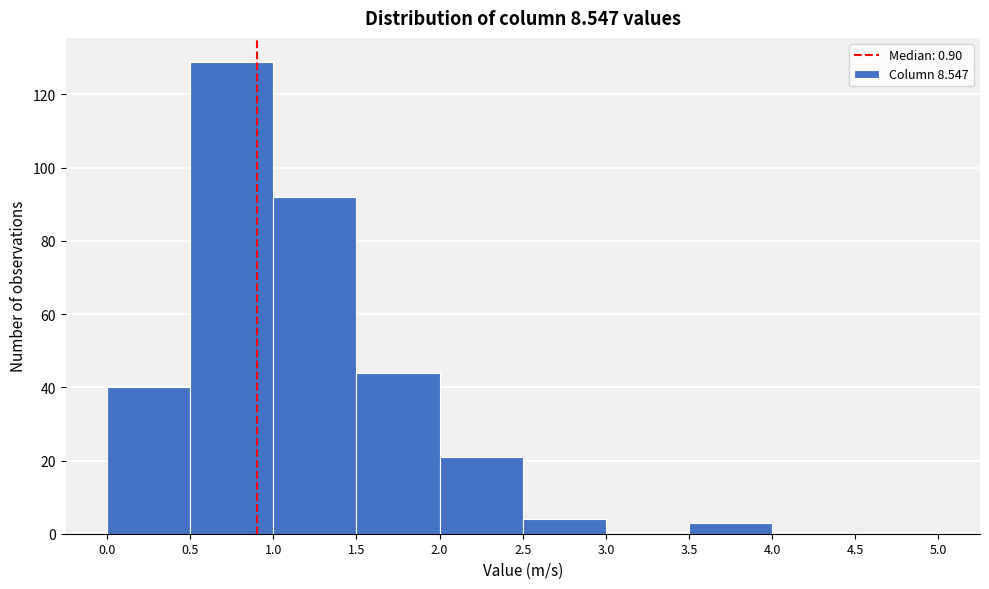

How tall is the bar that spans 1.5 to 2.0 on the x-axis? The values are not printed on the chart, so give them approximately, as read against the axis.

44